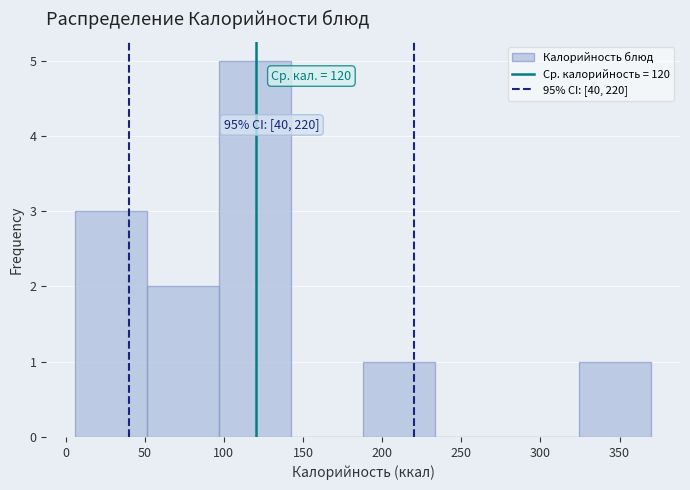

Over which range of the x-axis is the bar tallest?

97.0 to 142.5